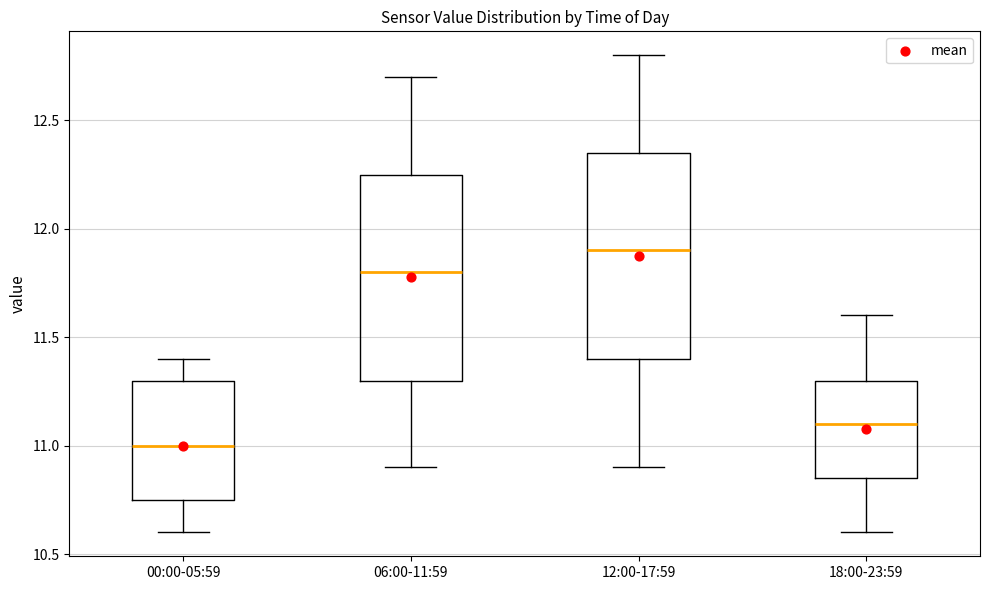

Reading left to right, read every box against the y-axis: the position of its median line, the range the box covers, and the ends of its whiskers. The values are not printed on the chart, so give them approximately, as read against the axis.

00:00-05:59: median 11.00, box 10.75 to 11.30, whiskers 10.60 to 11.40
06:00-11:59: median 11.80, box 11.30 to 12.25, whiskers 10.90 to 12.70
12:00-17:59: median 11.90, box 11.40 to 12.35, whiskers 10.90 to 12.80
18:00-23:59: median 11.10, box 10.85 to 11.30, whiskers 10.60 to 11.60